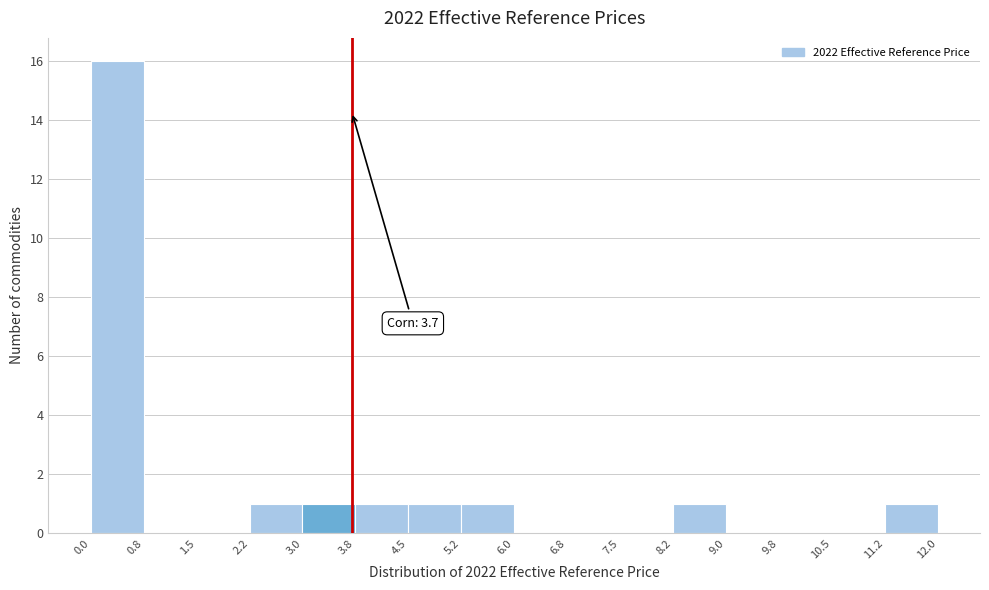

Over which range of the x-axis is the bar tallest?

0.0 to 0.8